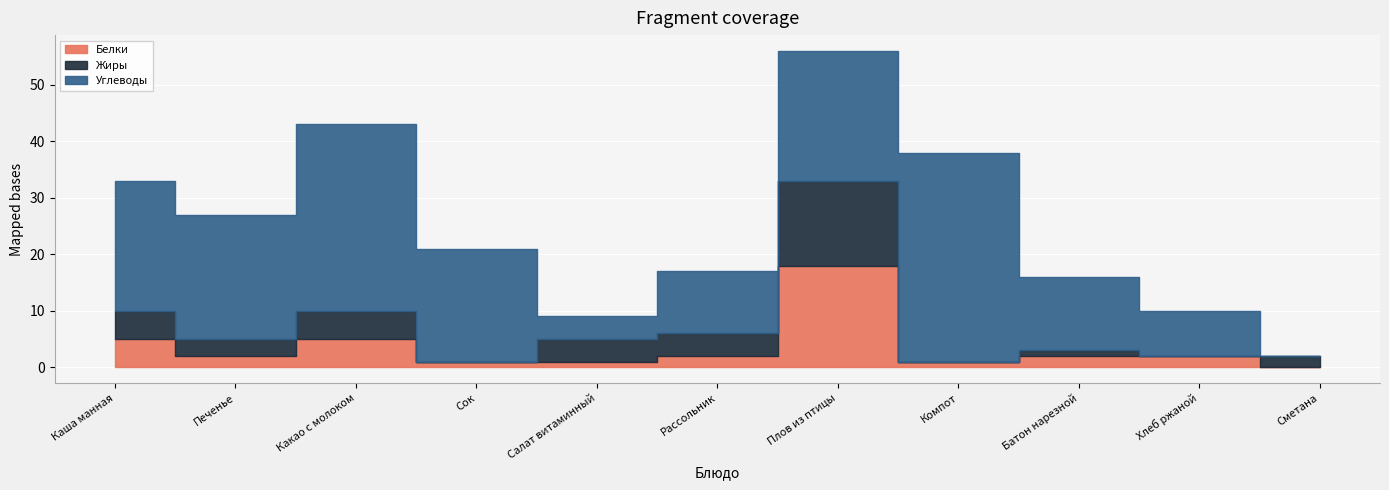

The value of Белки at Какао с молоком is 5. True or false?

True